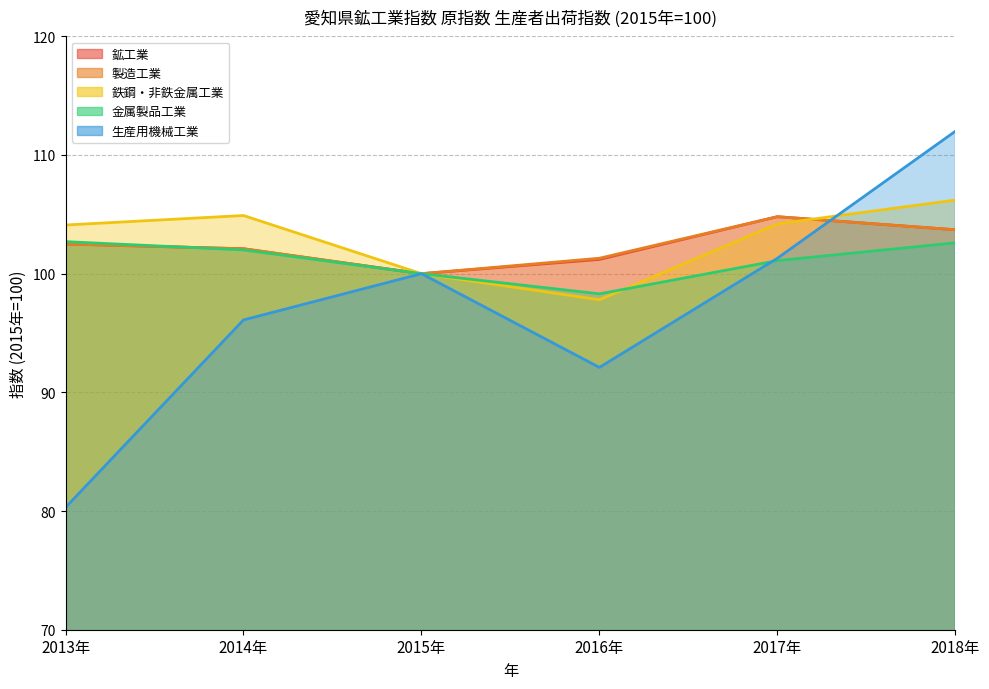

What is the difference between the highest and lowest values at 2013年?

23.8